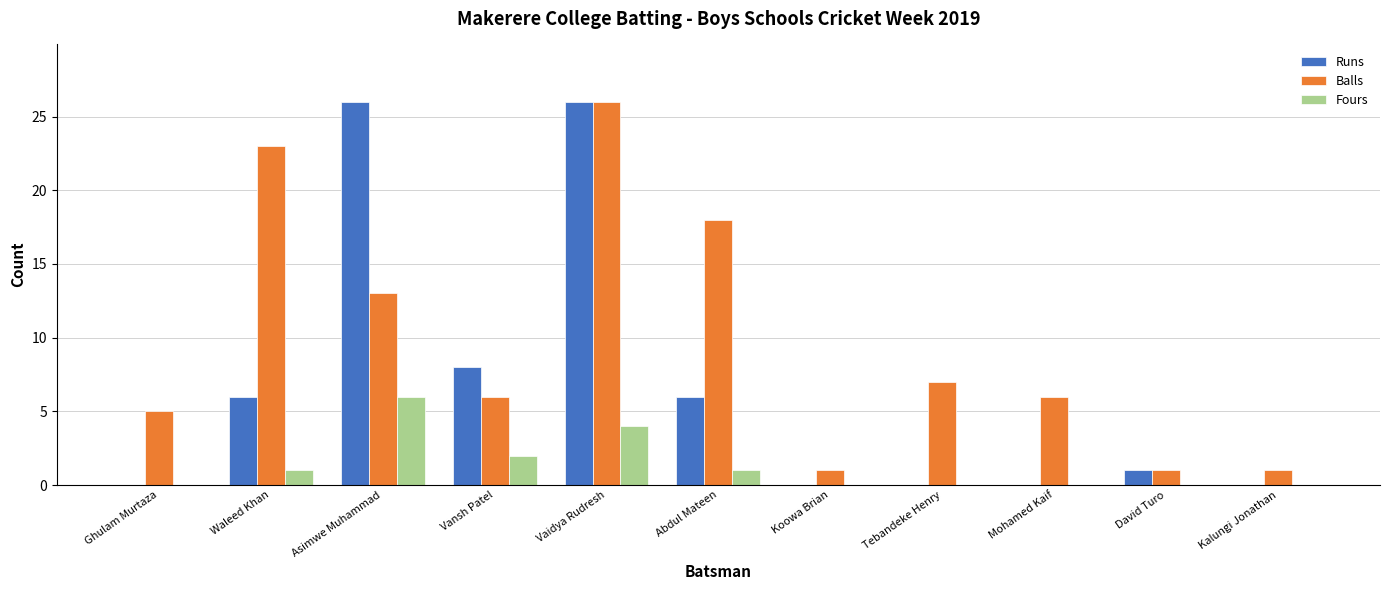

What is the highest value of the Fours series?

6